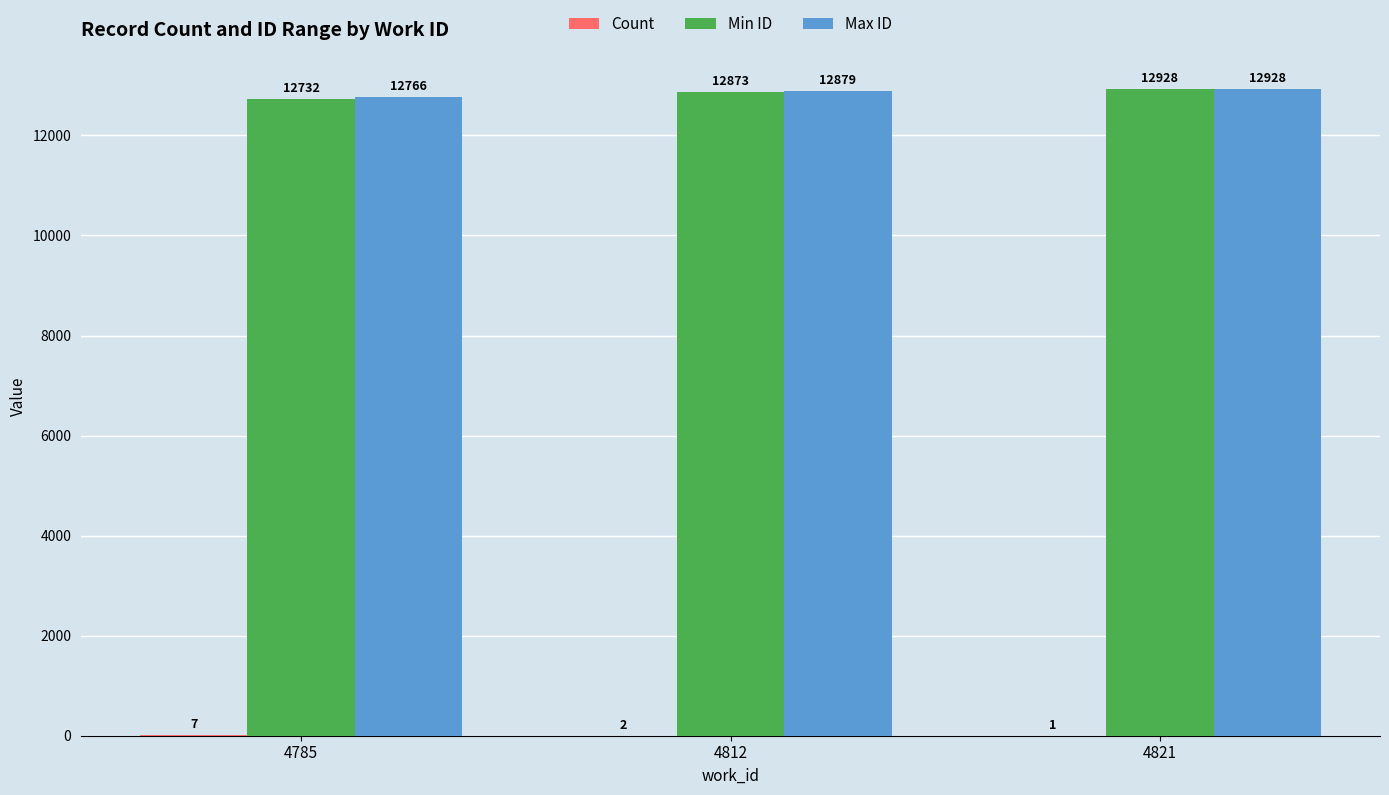

Read the Max ID value at 4821.

12928